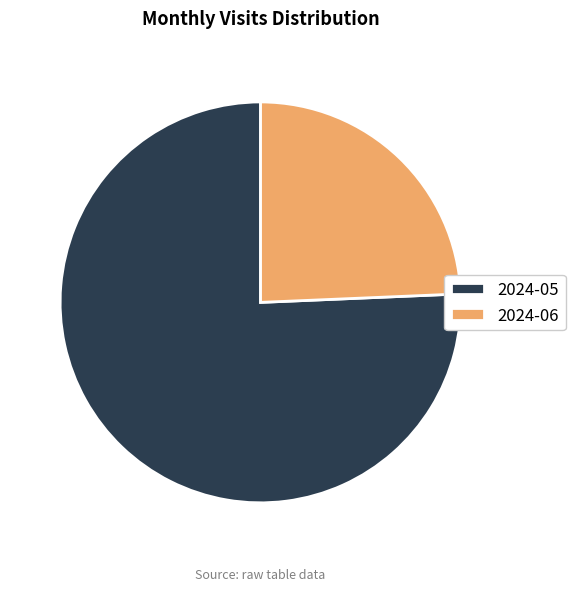

What is the smallest slice in the pie chart?

2024-06